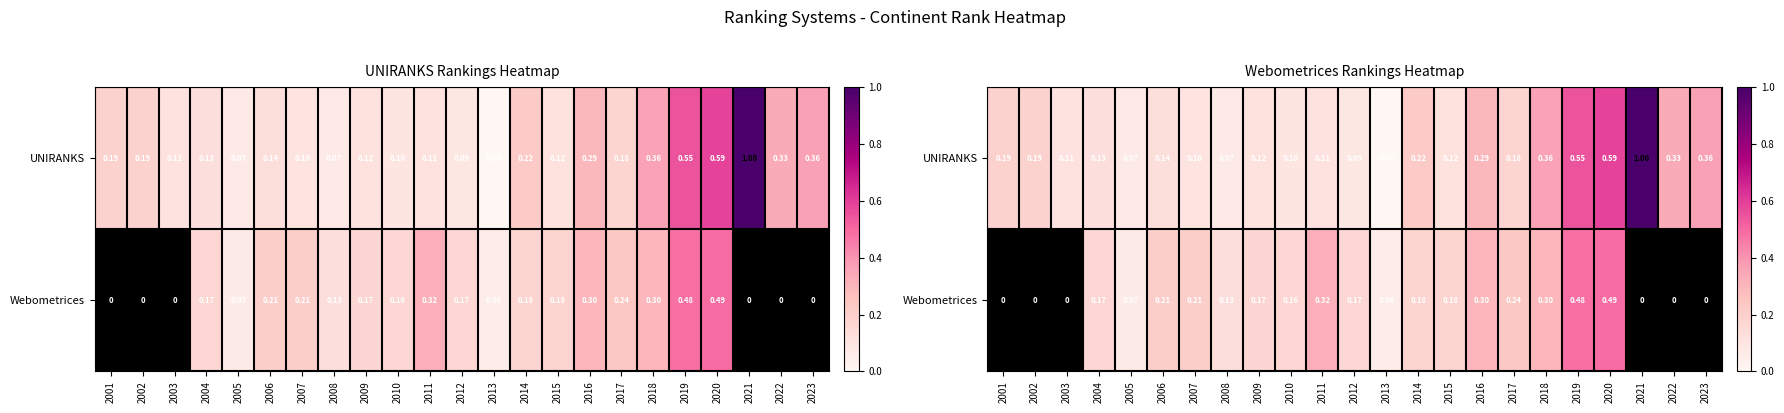

Which category has the lowest value in the Webometrices series?

2001